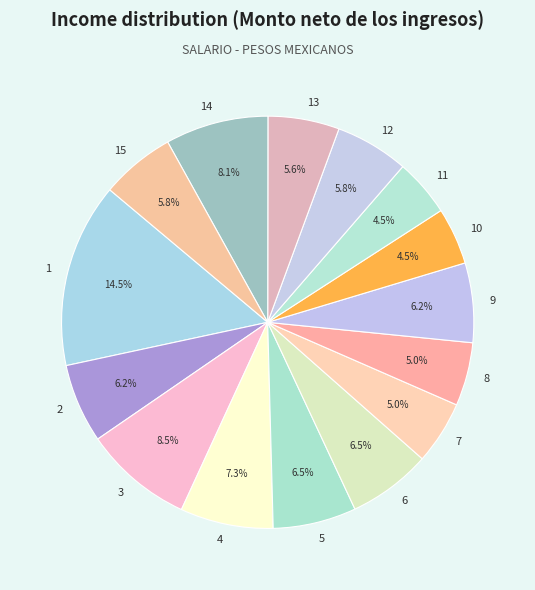

Count the number of slices in the pie.

15